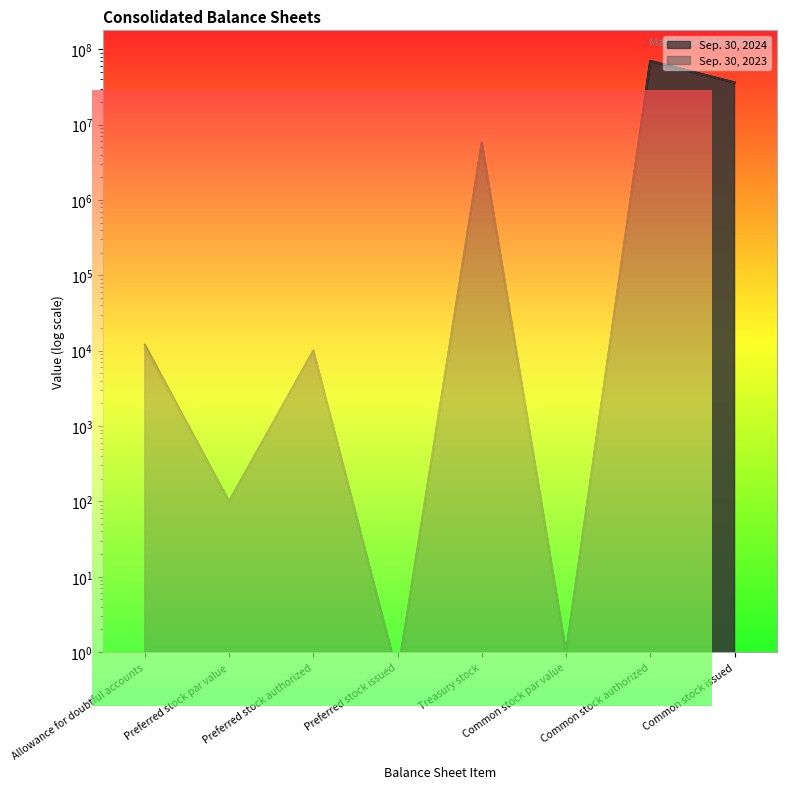

Reading right to left, transcribe all the data shown in this chart.

Sep. 30, 2024: 36333992.0	70000000.0	1.0	5731499.0	0.5	10000.0	100.0	12055.0
Sep. 30, 2023: 36333992.0	70000000.0	1.0	5864778.0	0.5	10000.0	100.0	10784.0